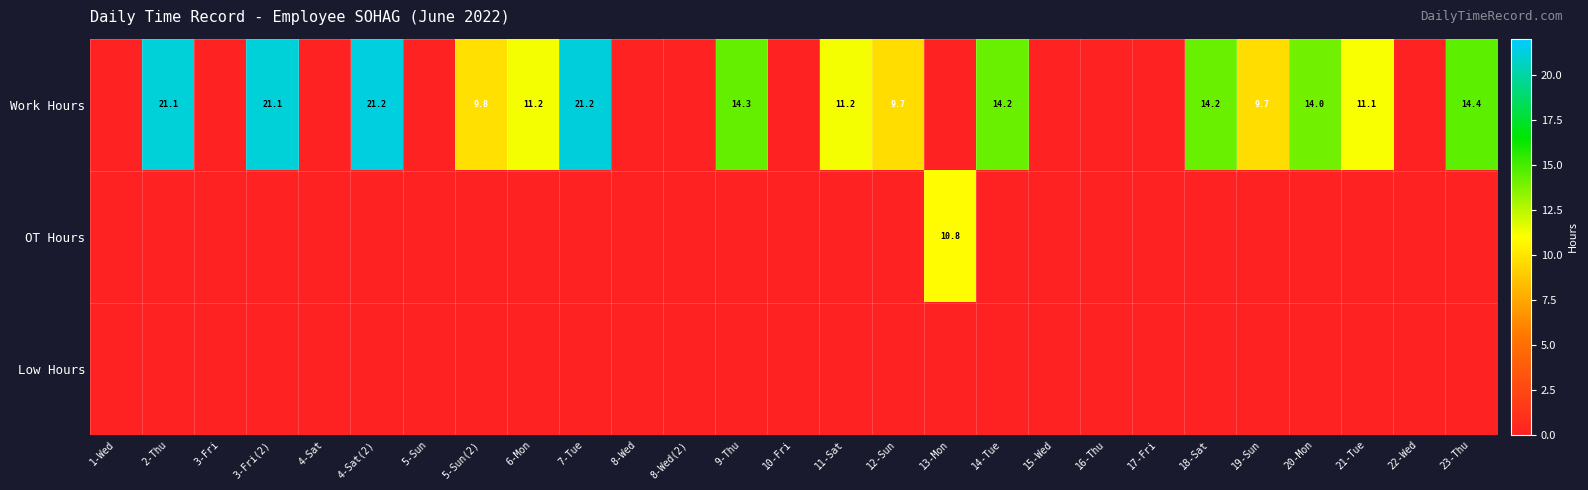

The Work Hours series shows 38.0 at 7-Tue. True or false?

False